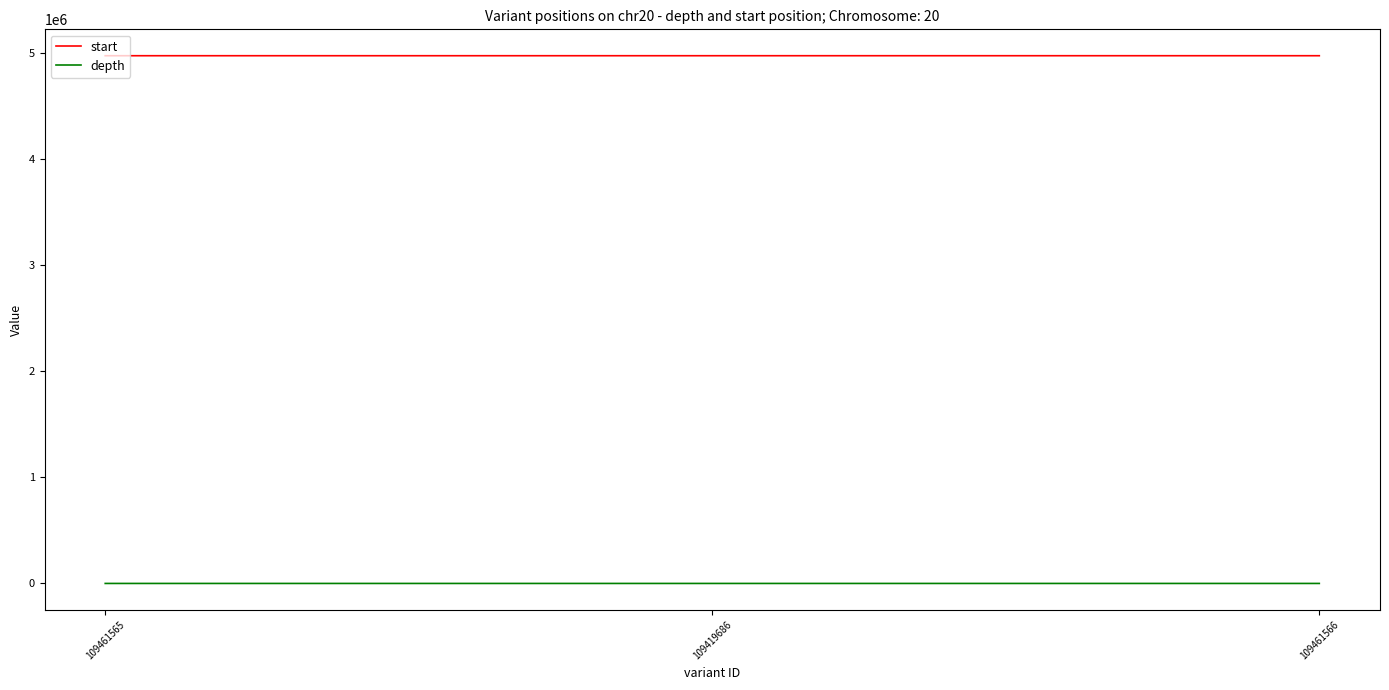

Is this an area chart (filled region under the line)?

No